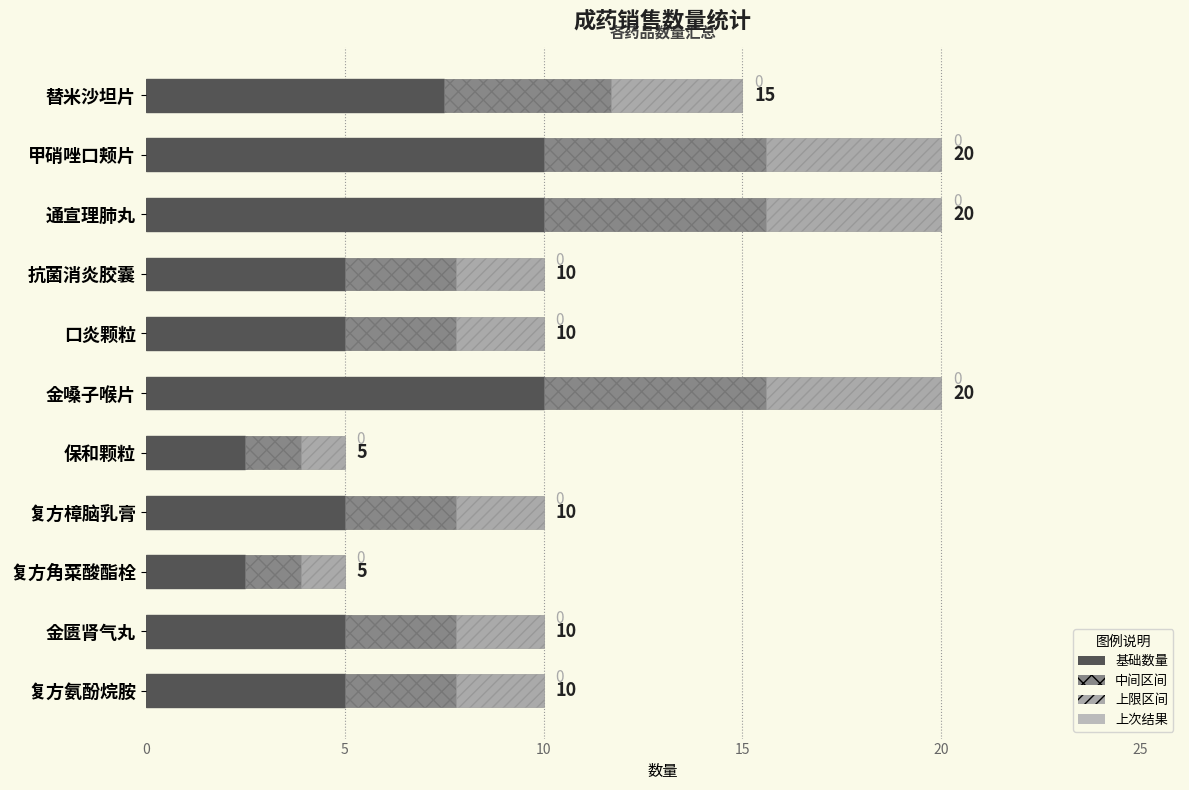

Between 抗菌消炎胶囊 and 金嗓子喉片, which is larger?

金嗓子喉片